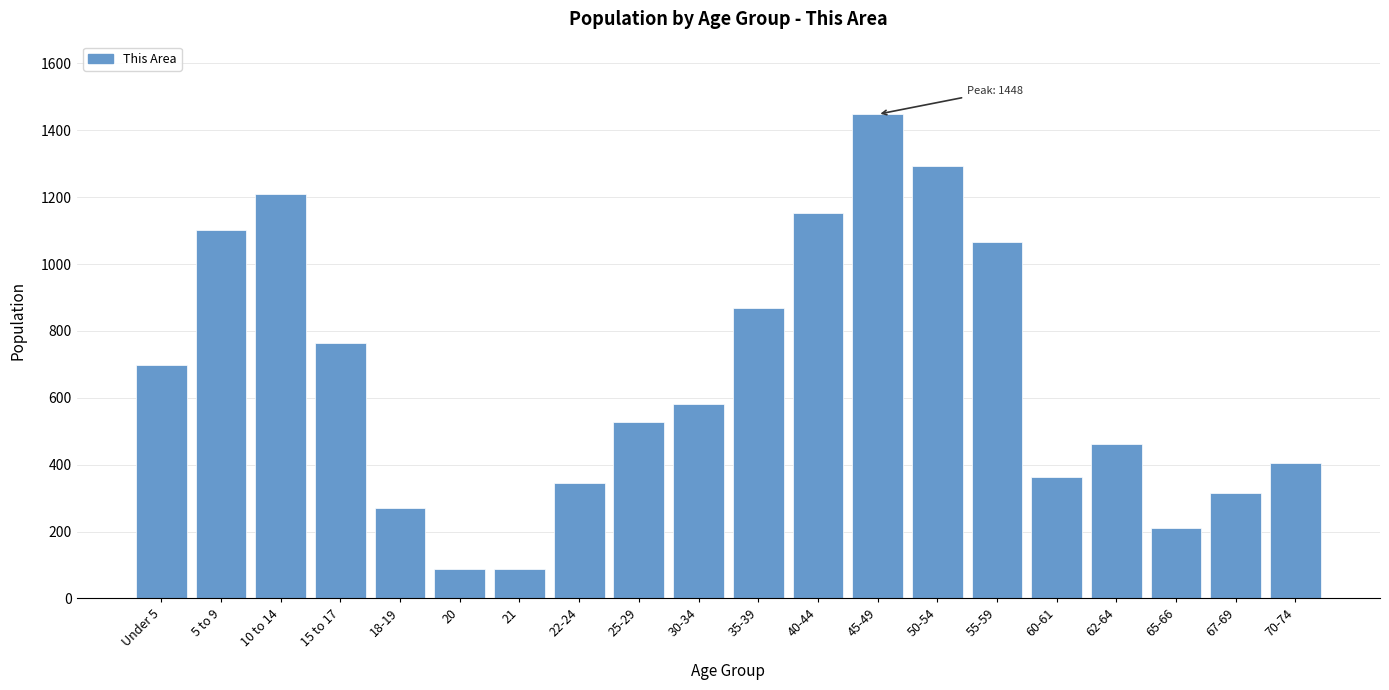

What is the difference between the values at 35-39 and 55-59?

198